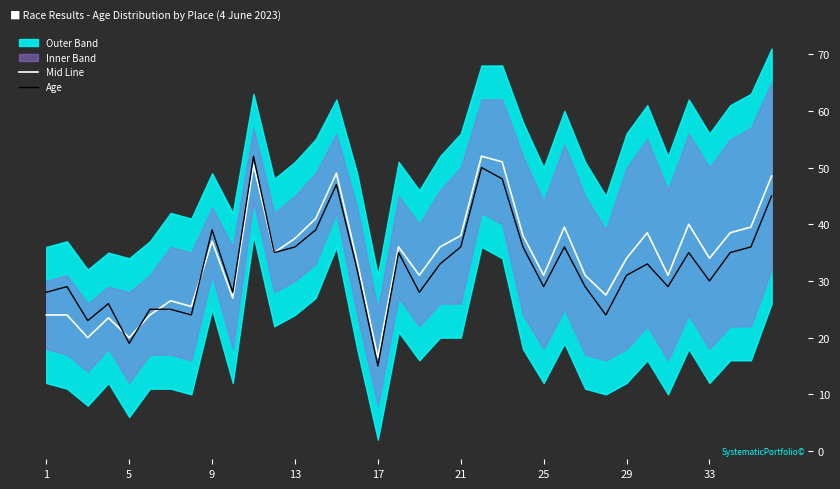

What is the difference between the highest and lowest values at 17?

1.0